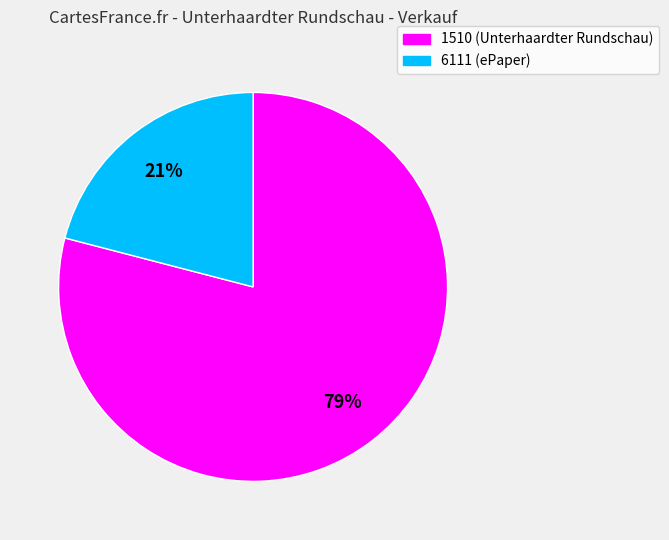

The 1510 slice represents 79% of the pie. True or false?

True